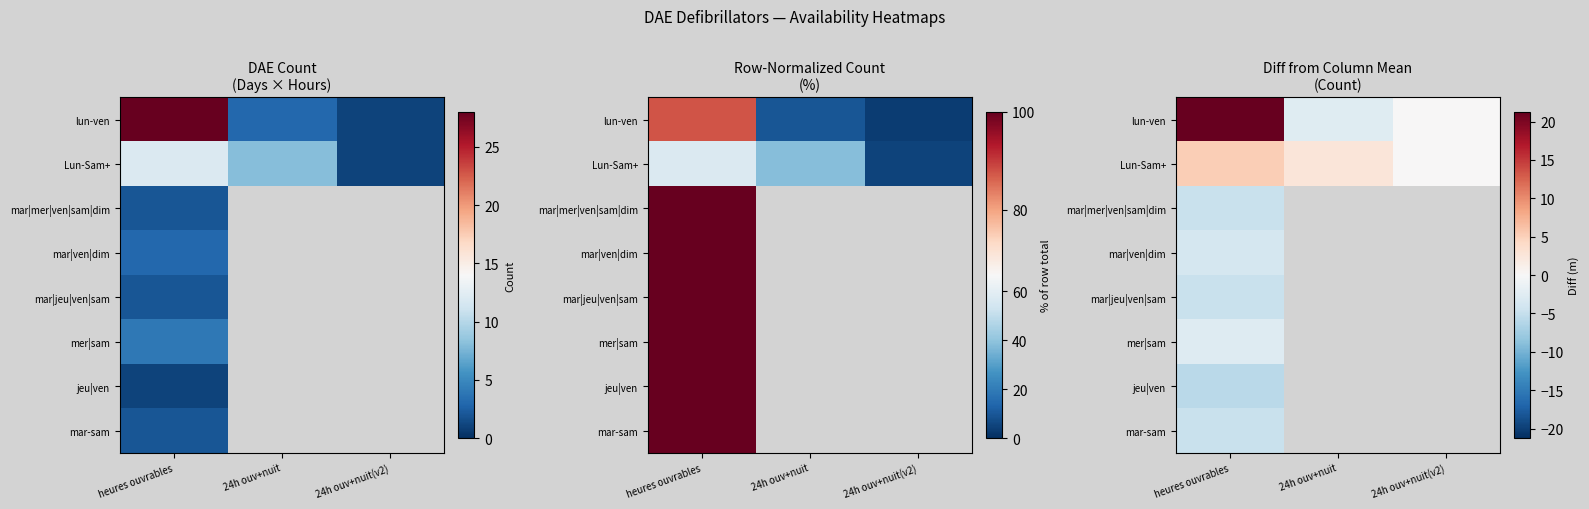

How many series are shown in this chart?

8